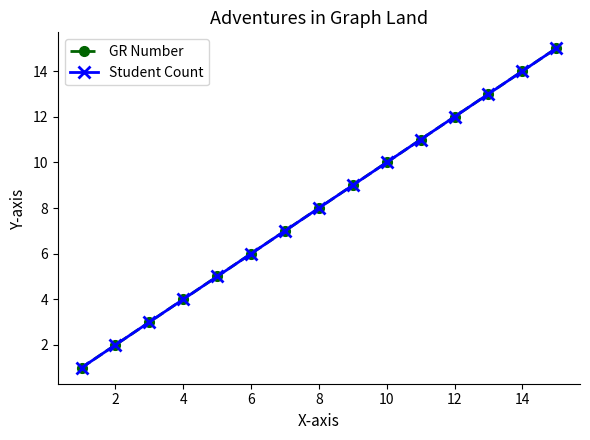

Does the chart have visible grid lines?

No